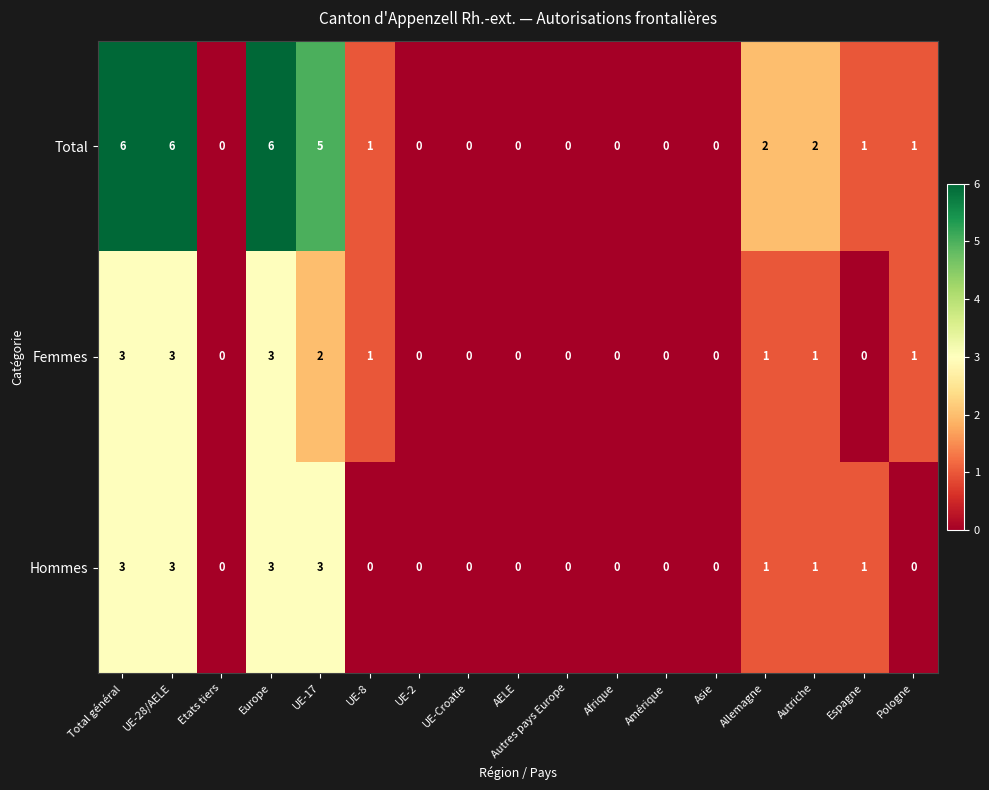

Which series has the largest range (max minus min)?

Total